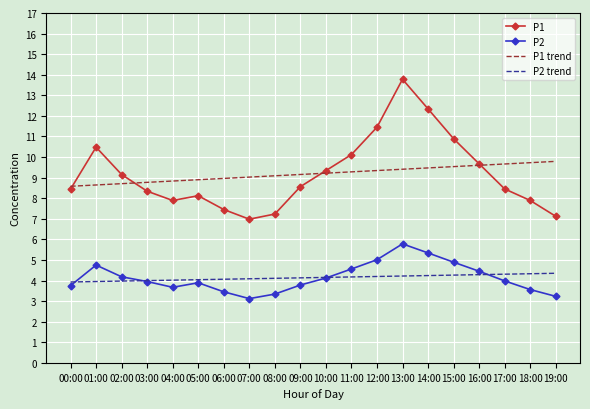

True or false: P1 and P2 trend cross at least once.

False